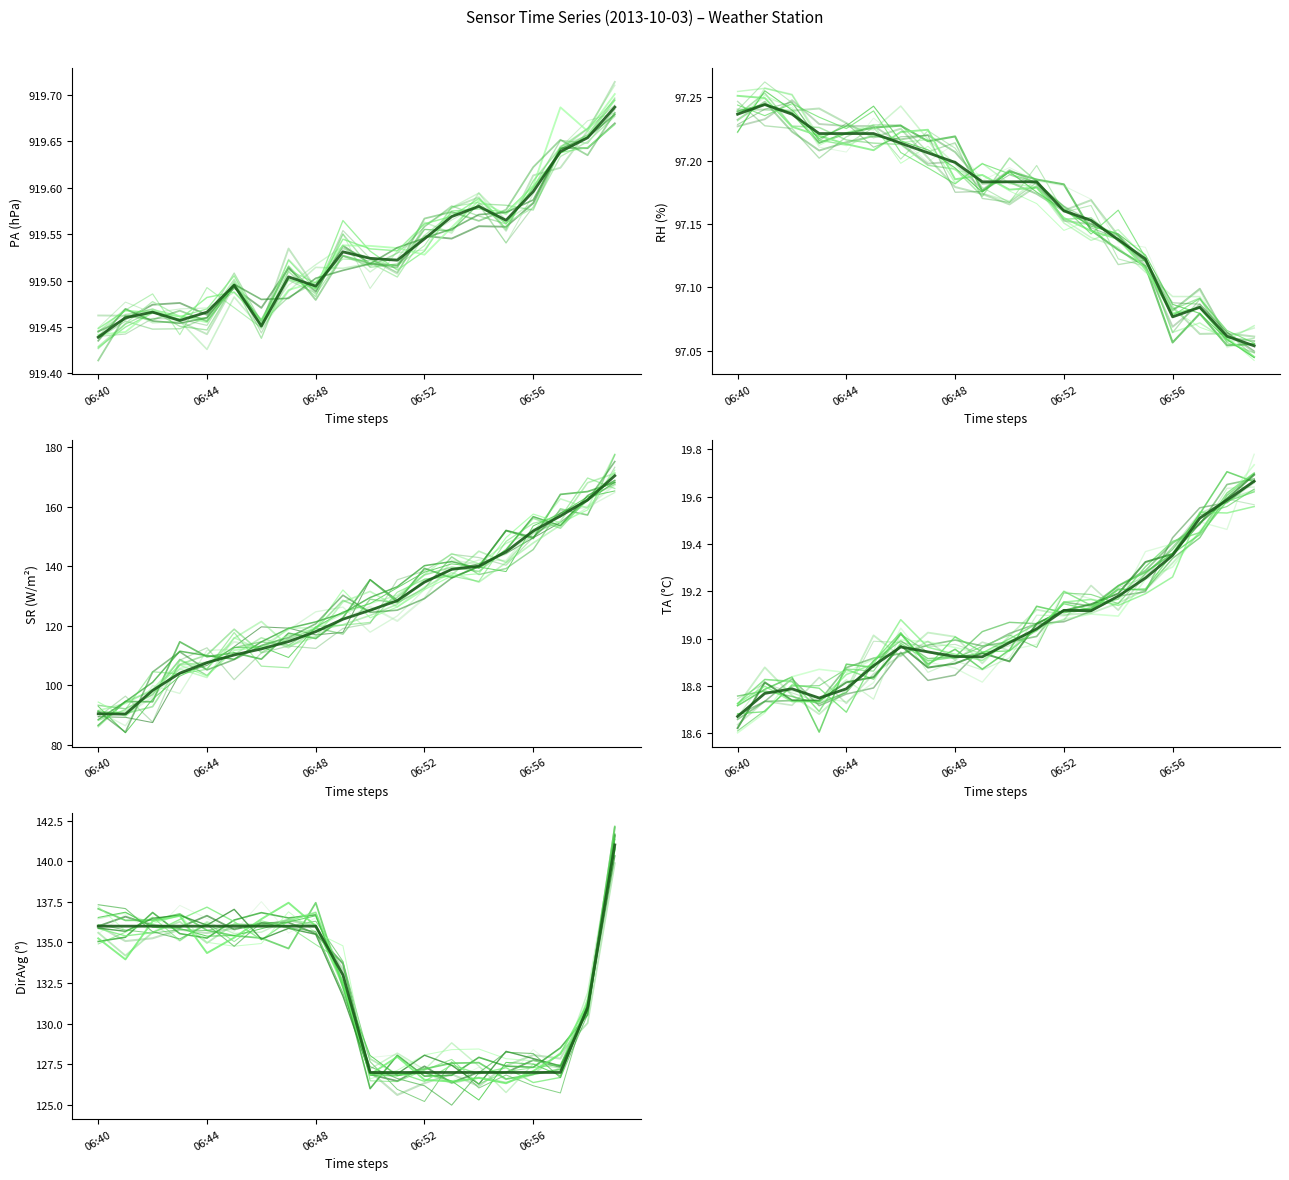

What value does the DirAvg series have at 10?

127.0